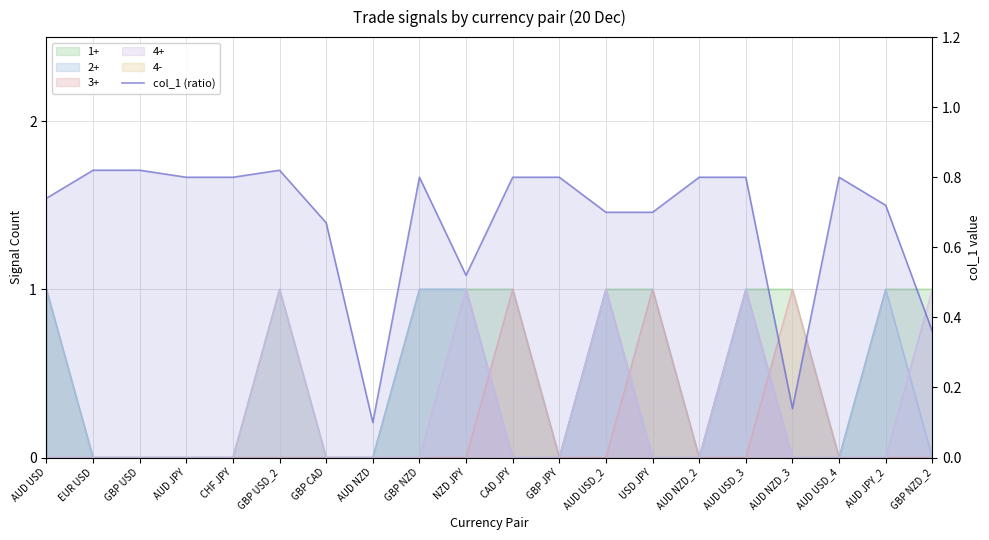

At which category does the data reach its first local peak?

GBP USD_2